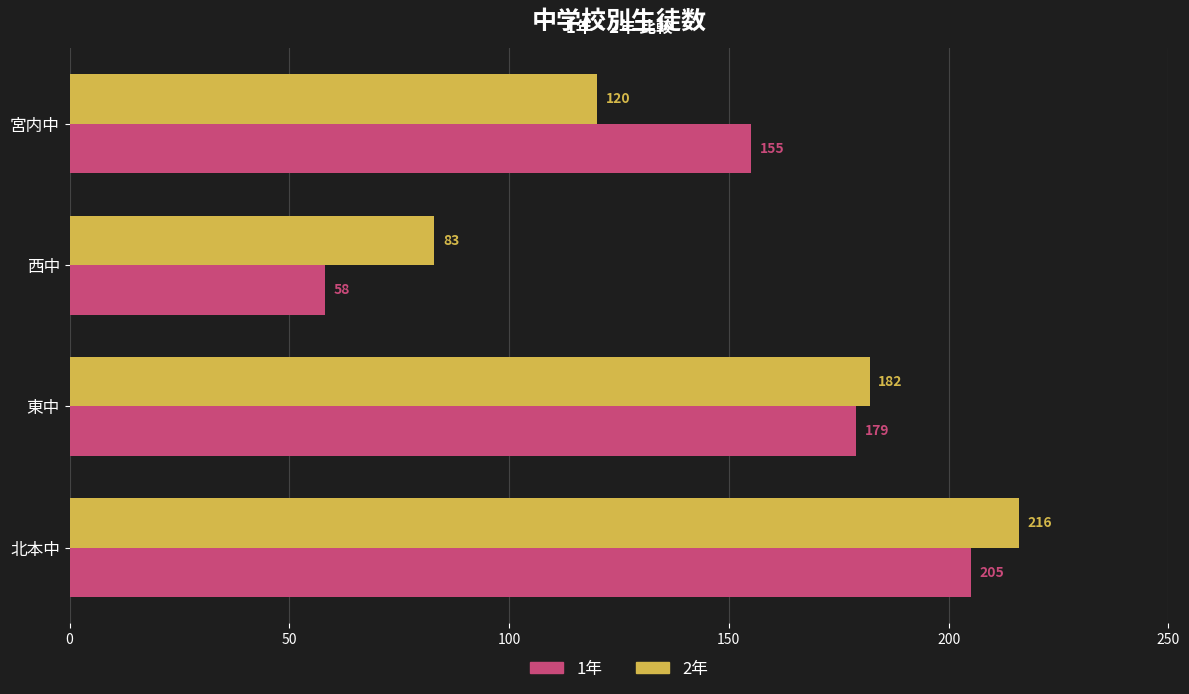

How many values in the 2年 series are below 182?

2